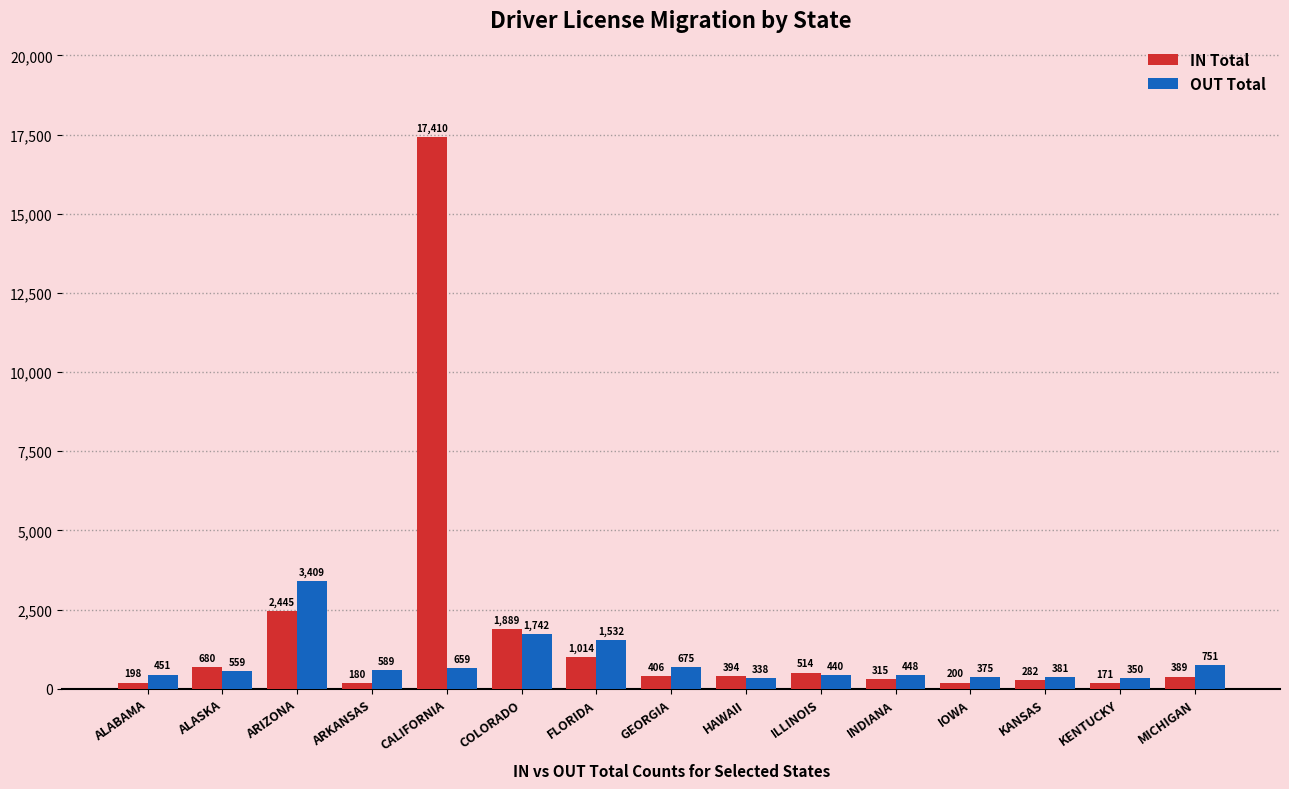

At how many categories does at least one series exceed 12761?

1